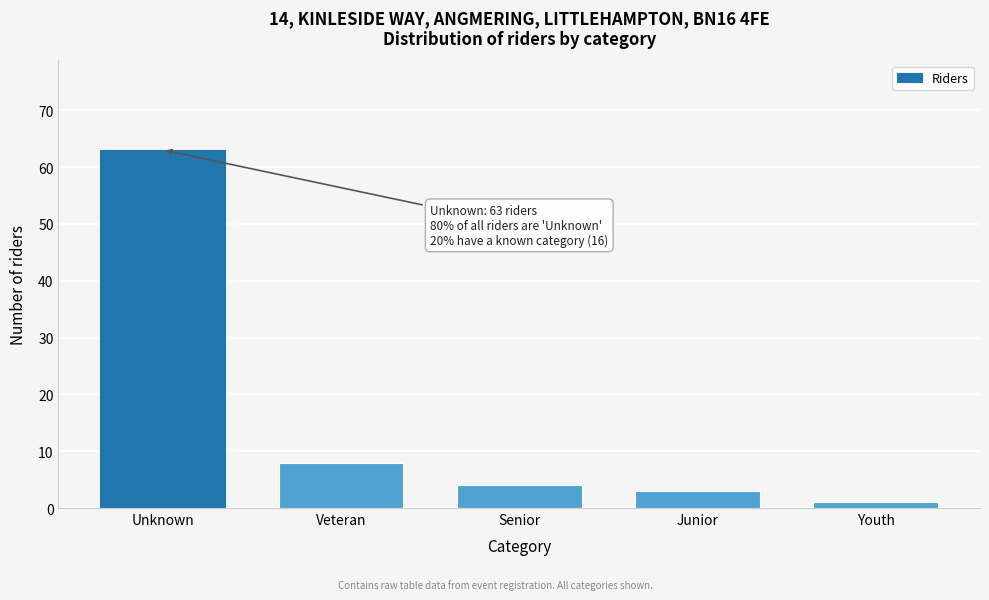

Reading left to right, what are all the values shown in this chart?

Unknown=63	Veteran=8	Senior=4	Junior=3	Youth=1